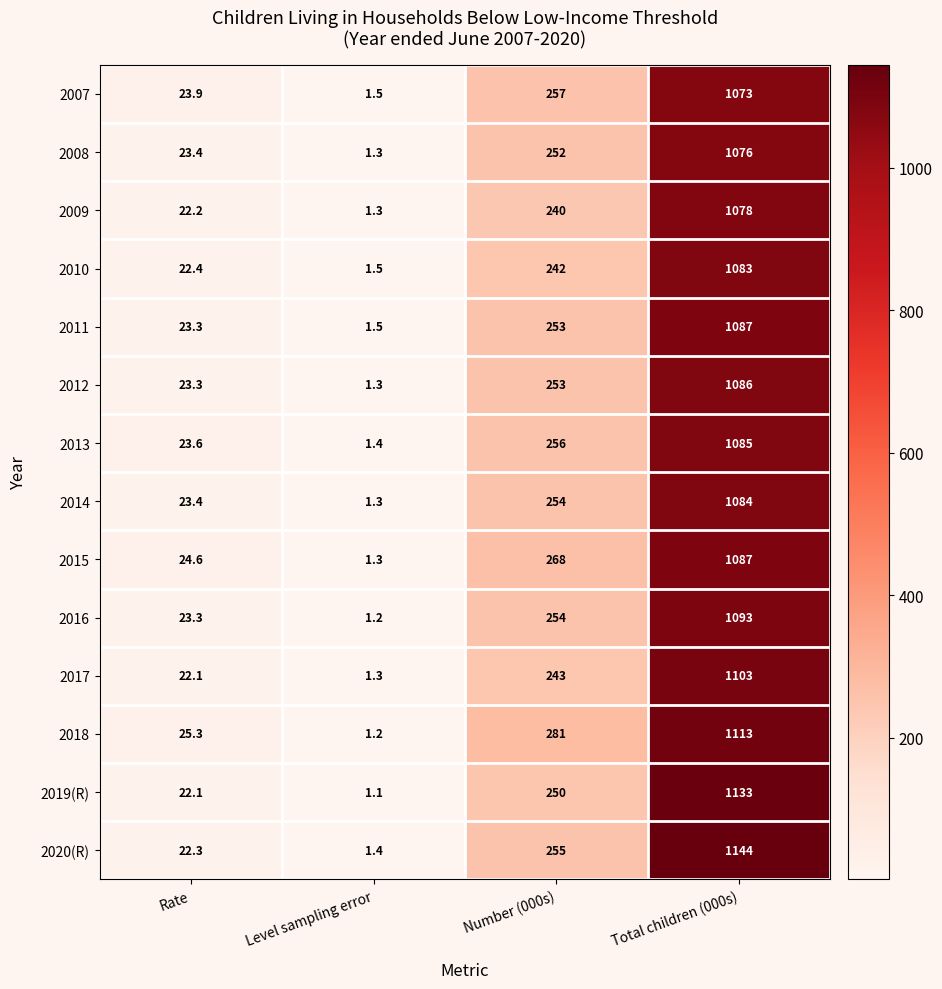

List the labels in order of 2008 value, smallest first.

Level sampling error, Rate, Number (000s), Total children (000s)